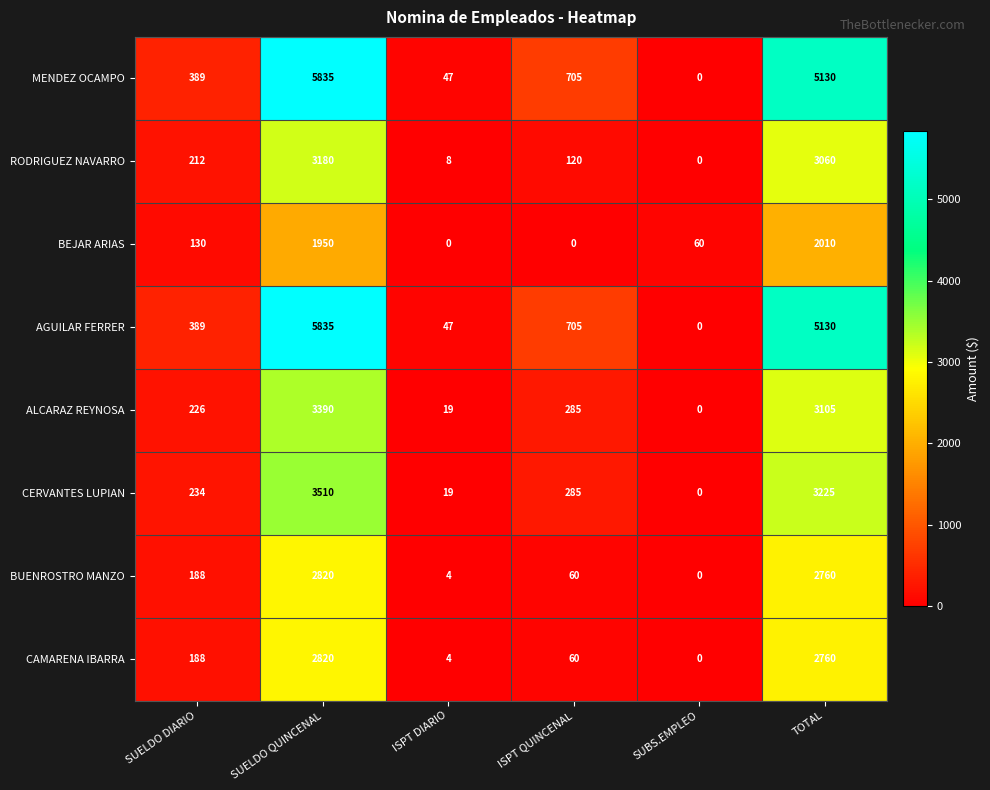

The value of BUENROSTRO MANZO at ISPT DIARIO is 6. True or false?

False